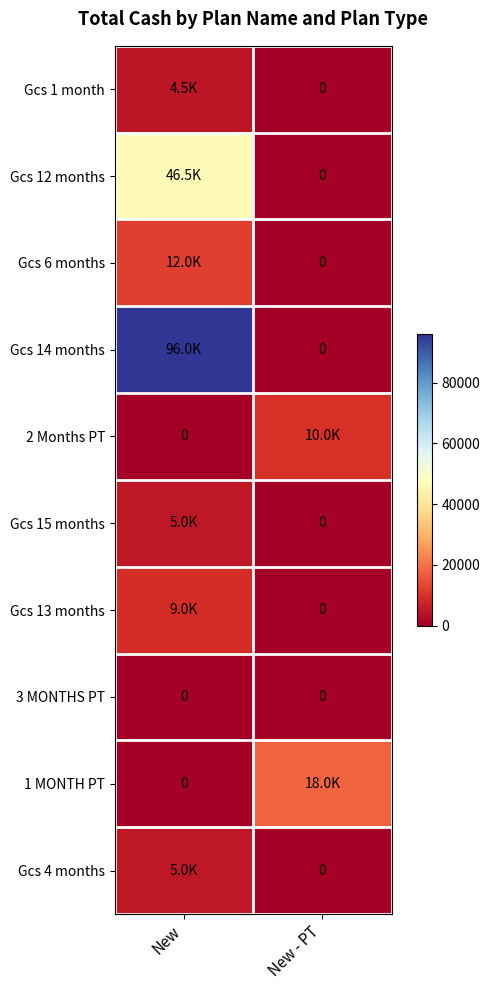

The value of Gcs 6 months at New - PT is 7875. True or false?

False